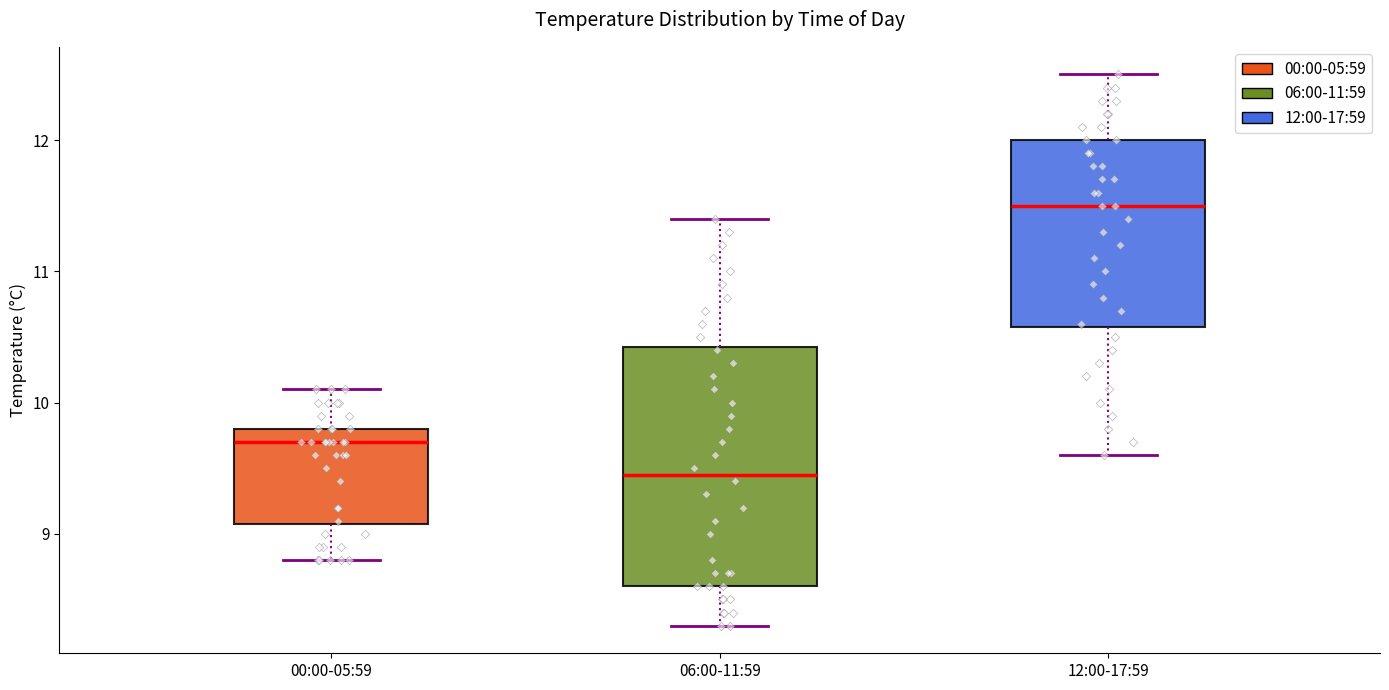

Where is the upper edge of the box for 12:00-17:59 on the y-axis? The values are not printed on the chart, so give them approximately, as read against the axis.

12.0